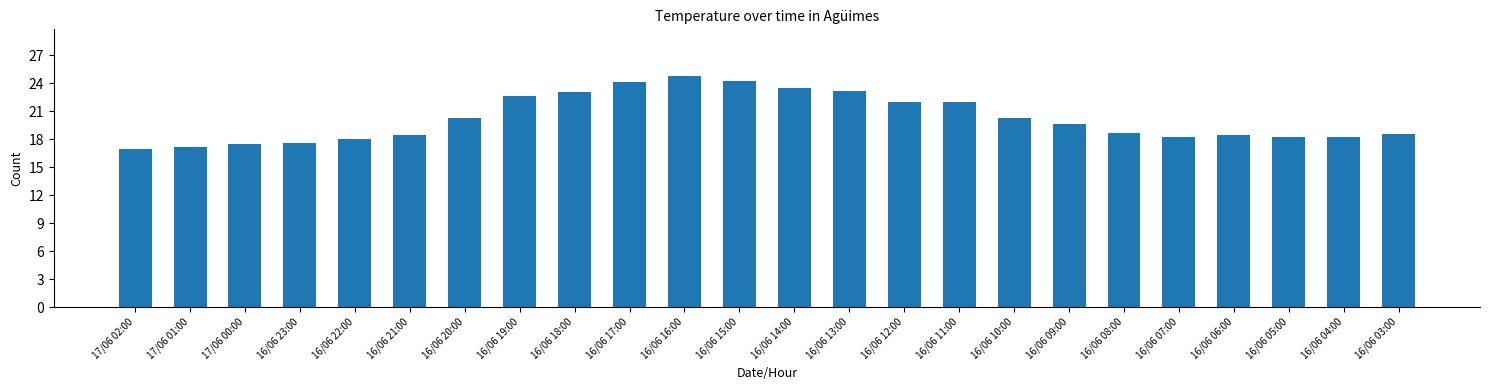

True or false: the data shows 31.6 at 16/06 10:00.

False